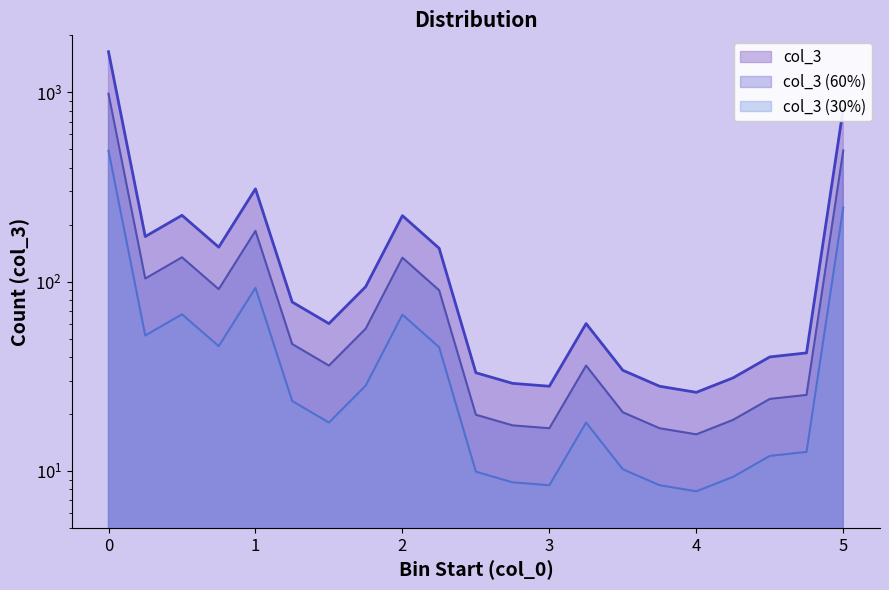

Where is the first local minimum?

0.25